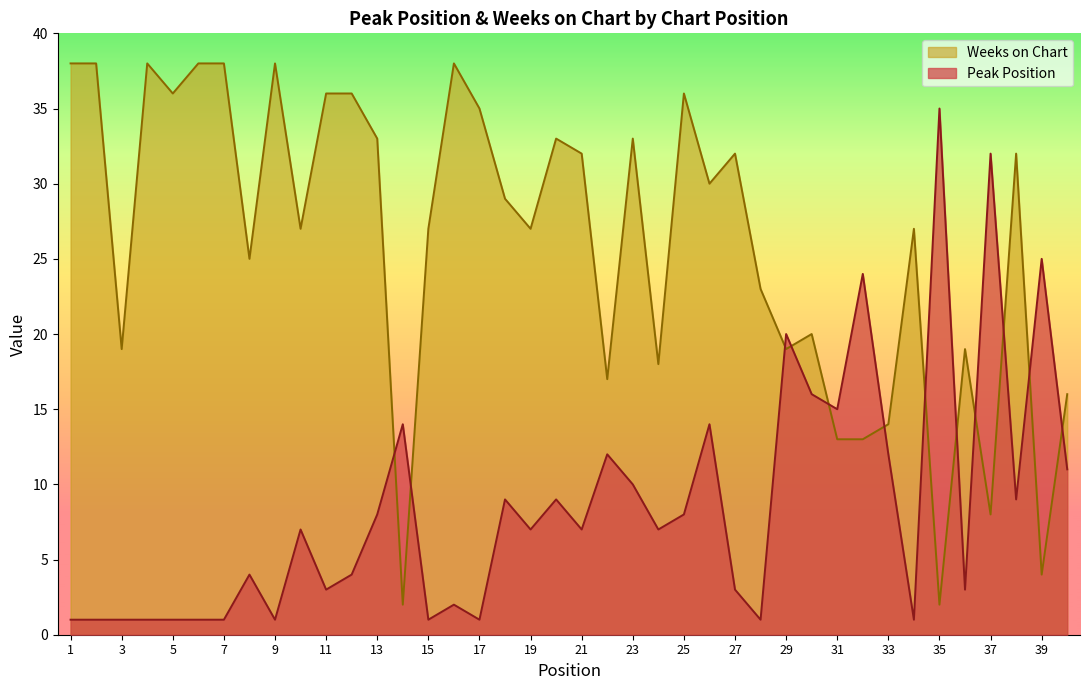

What is the value of the Weeks on Chart point at the 26th from the left?

30